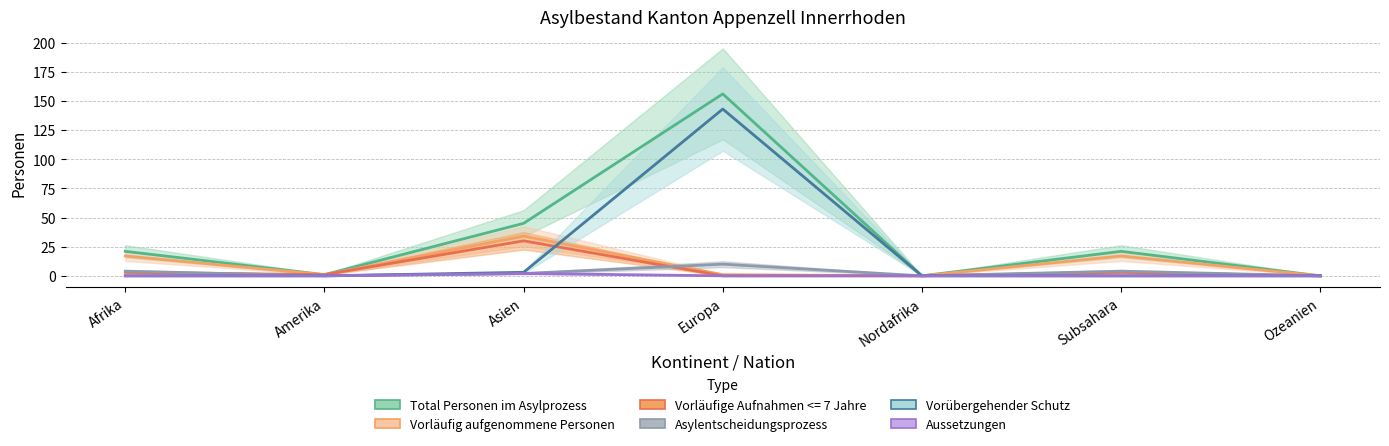

How many data points in Vorläufig aufgenommene Personen are above 1?

3